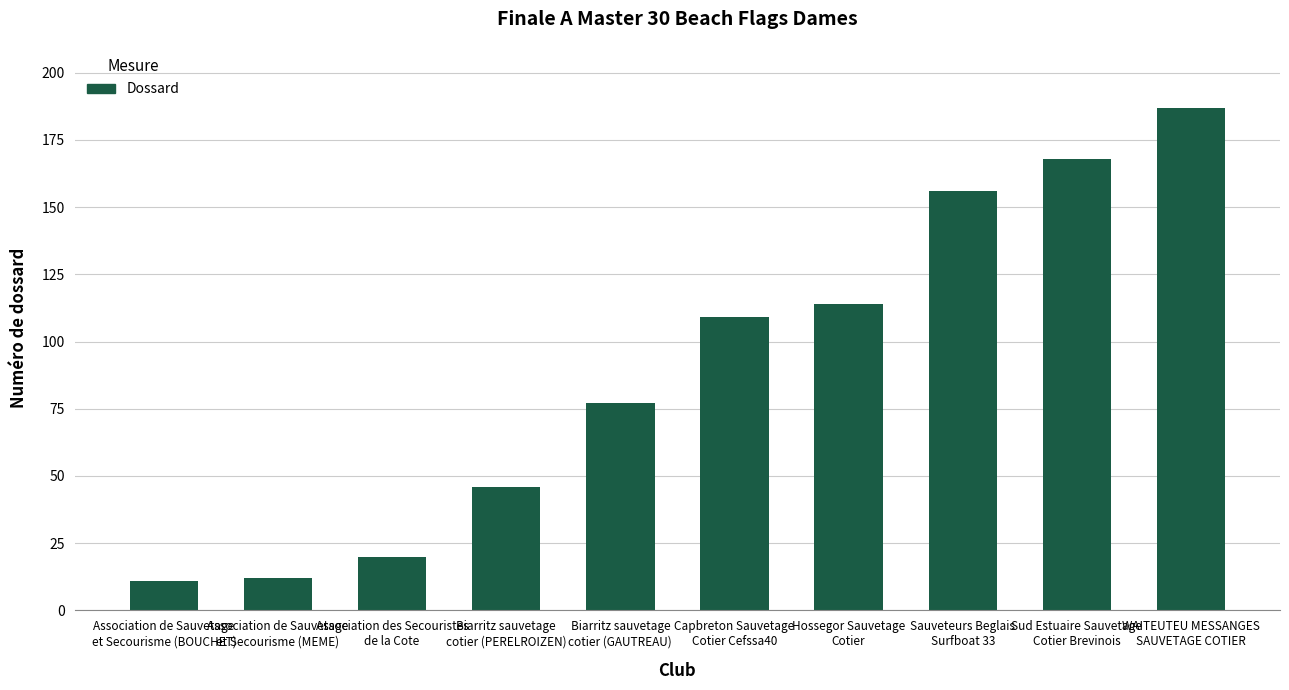

How many series are shown in this chart?

1